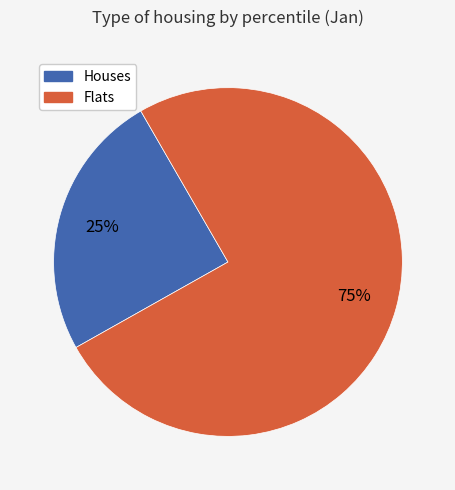

Which category has the smallest portion of the pie?

Houses